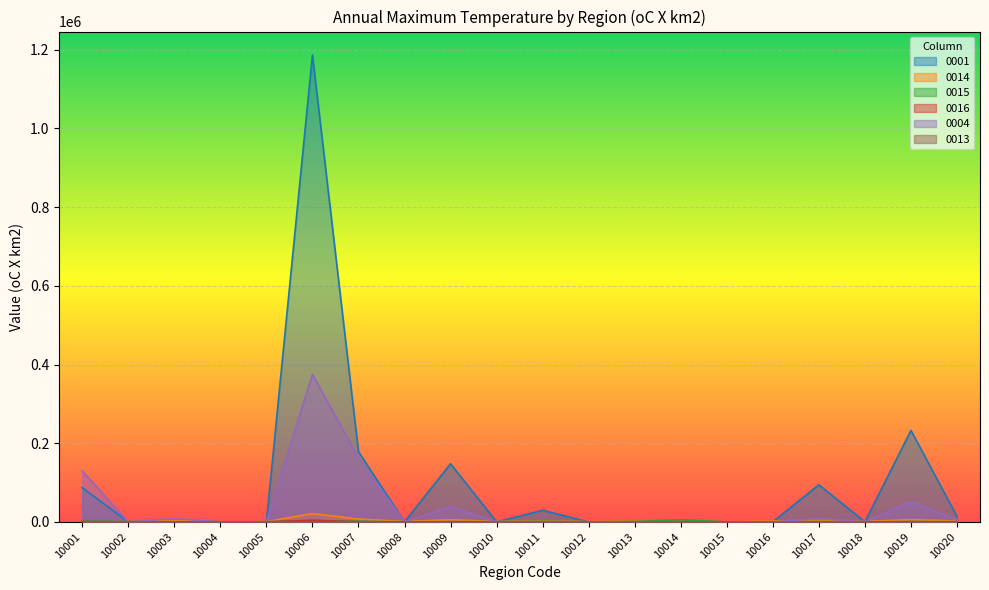

In 0016, how many points are lower than both neighbors (excluding endpoints)?

7